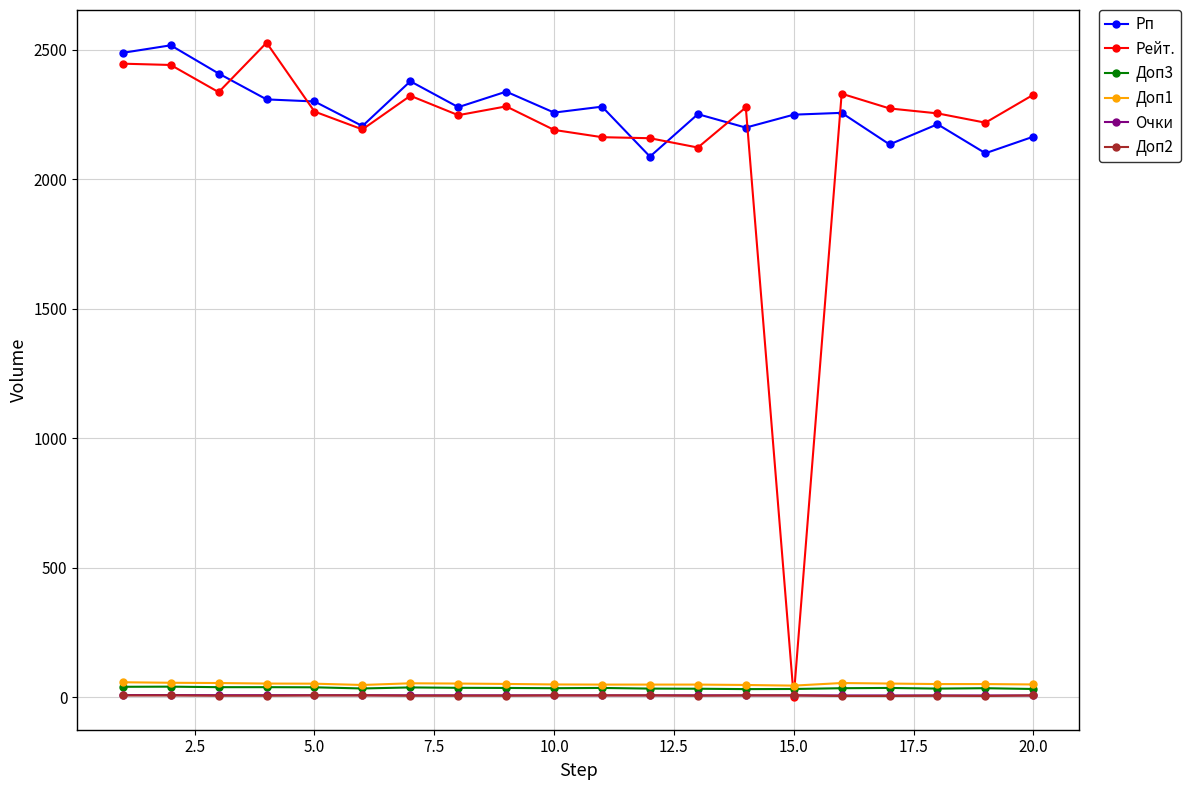

Which series has the largest total across all categories?

Рп